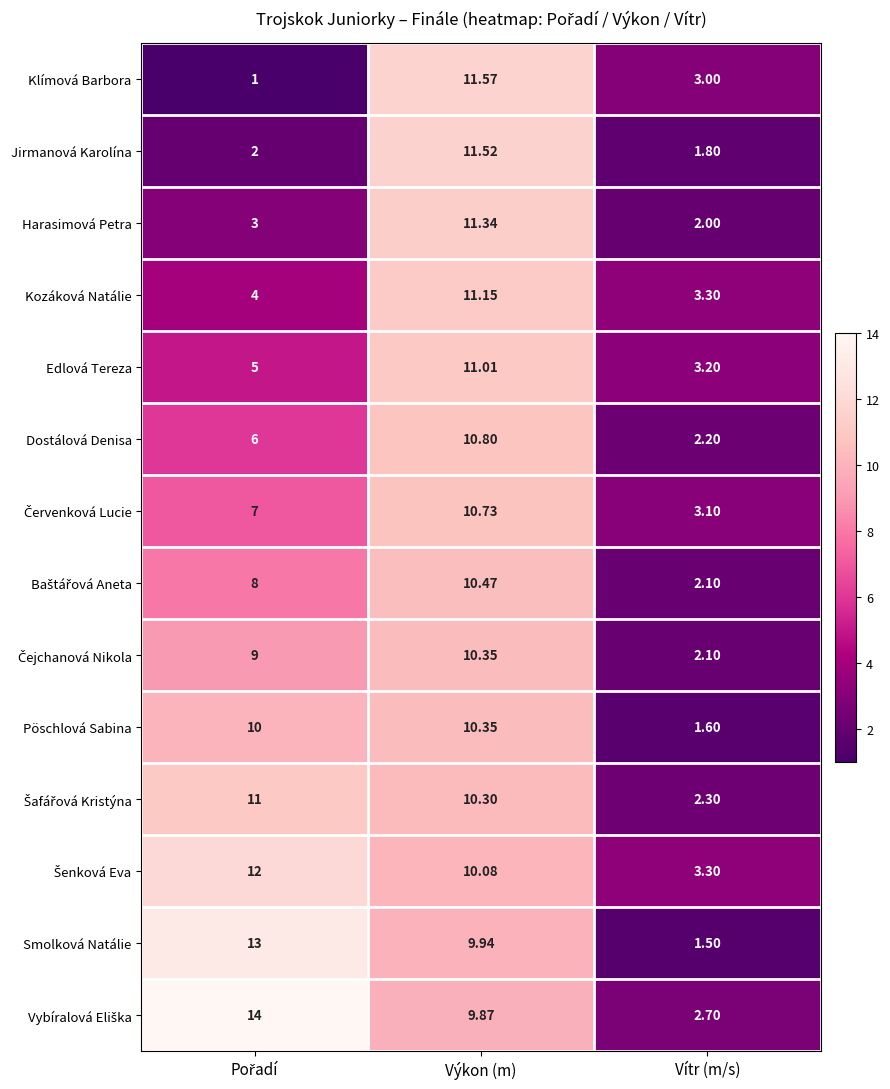

At which category is the sum across all series the highest?

Výkon (m)